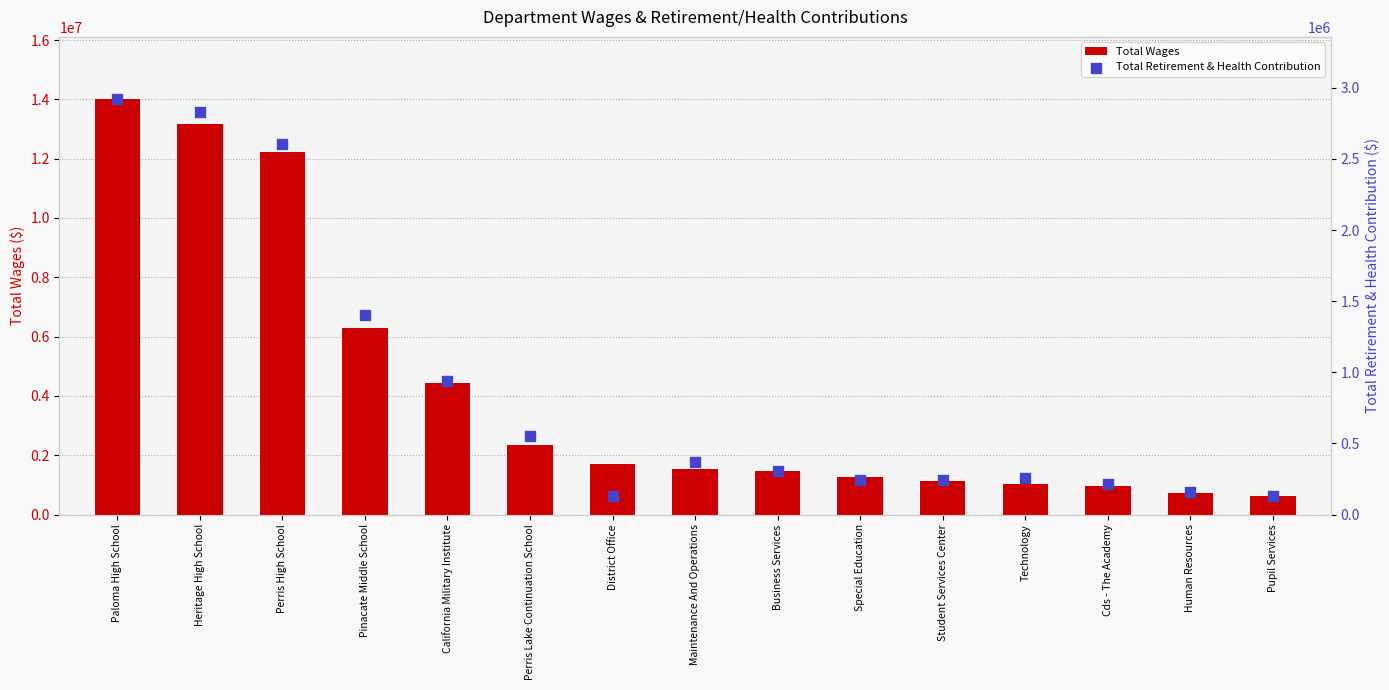

Is the value of Total Wages at Technology greater than the value of Total Retirement & Health Contribution at Perris Lake Continuation School?

Yes